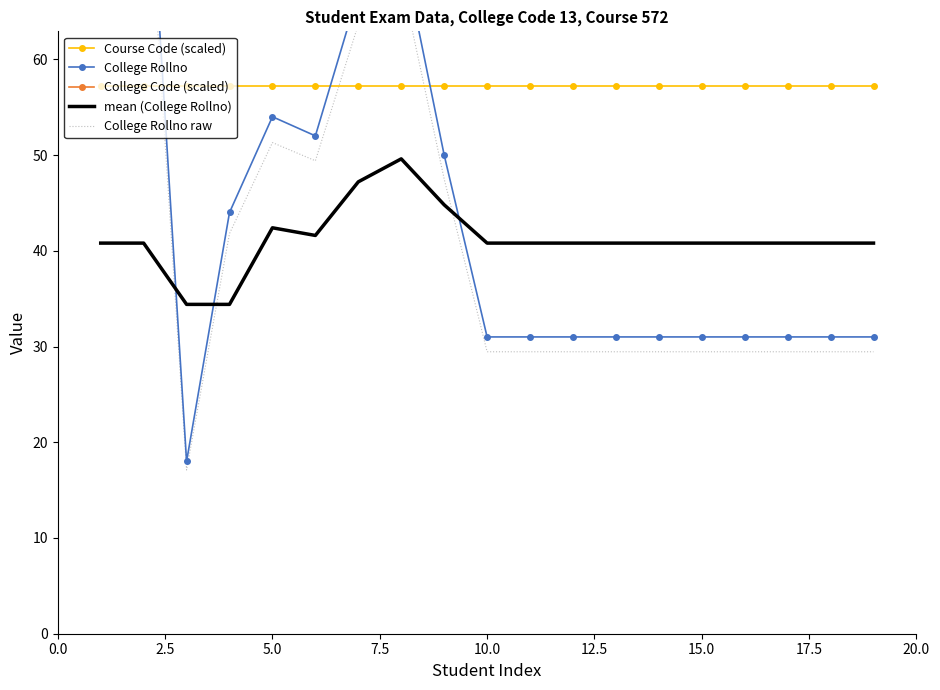

What are all the series names shown in the legend?

Course Code (scaled), College Rollno, College Code (scaled), mean (College Rollno), College Rollno raw